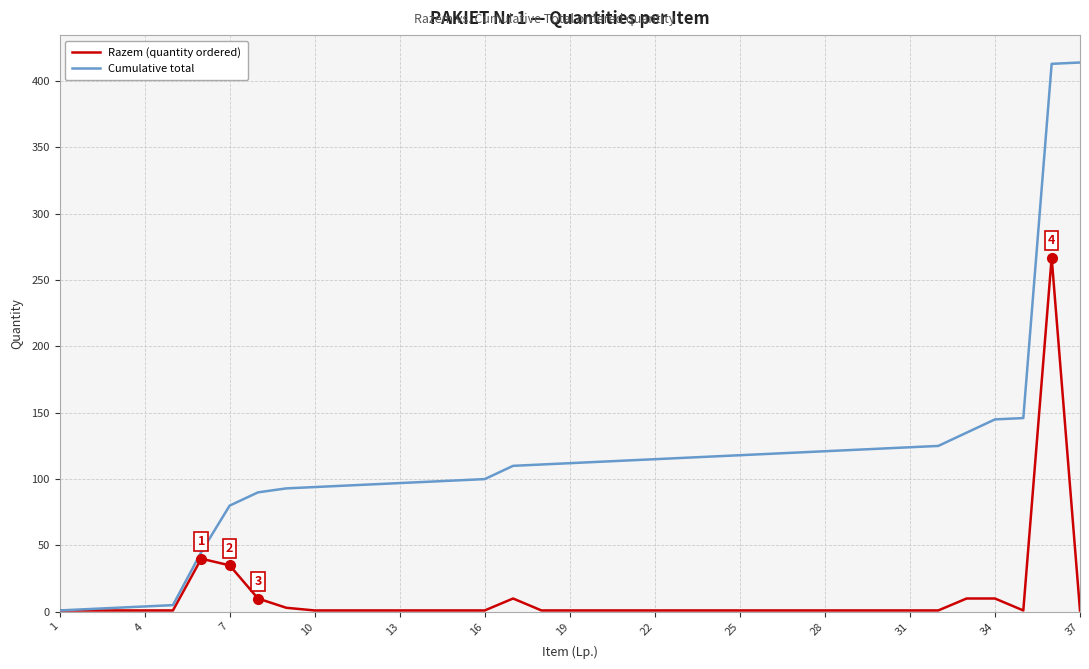

Which series has the largest total across all categories?

Cumulative total